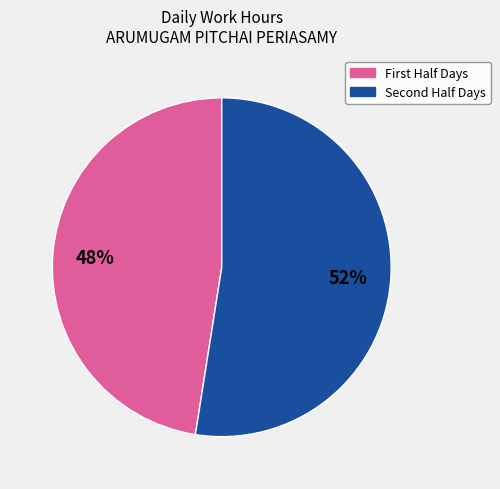

To the nearest percent, what is the average slice percentage?

50%